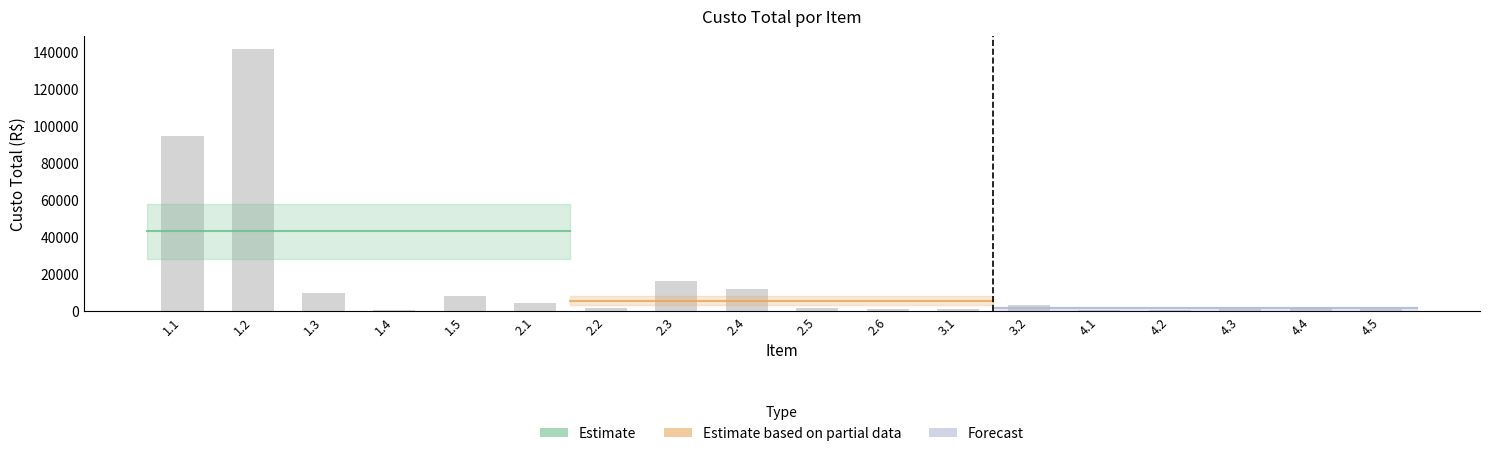

How many series are shown in this chart?

1